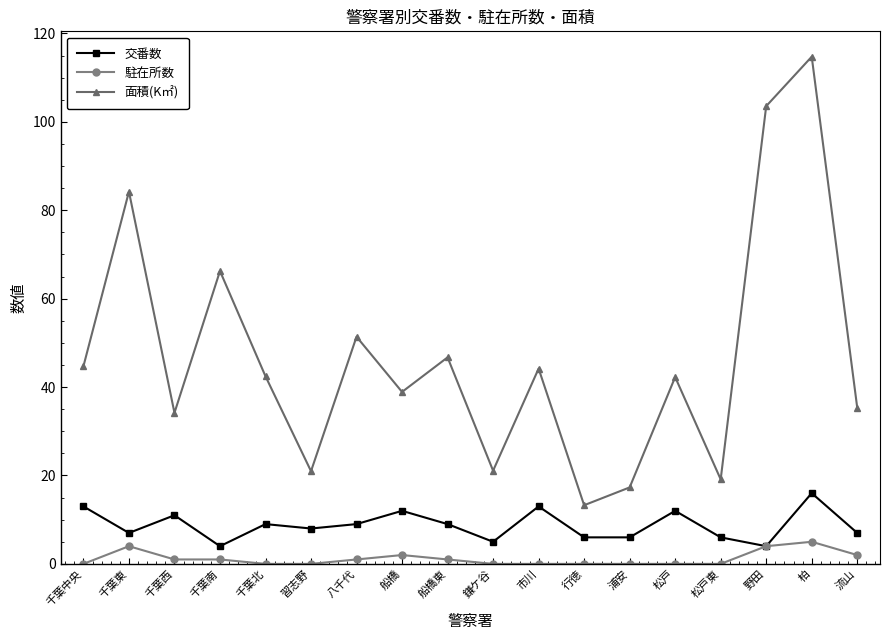

At which label does 交番数 reach its peak?

柏